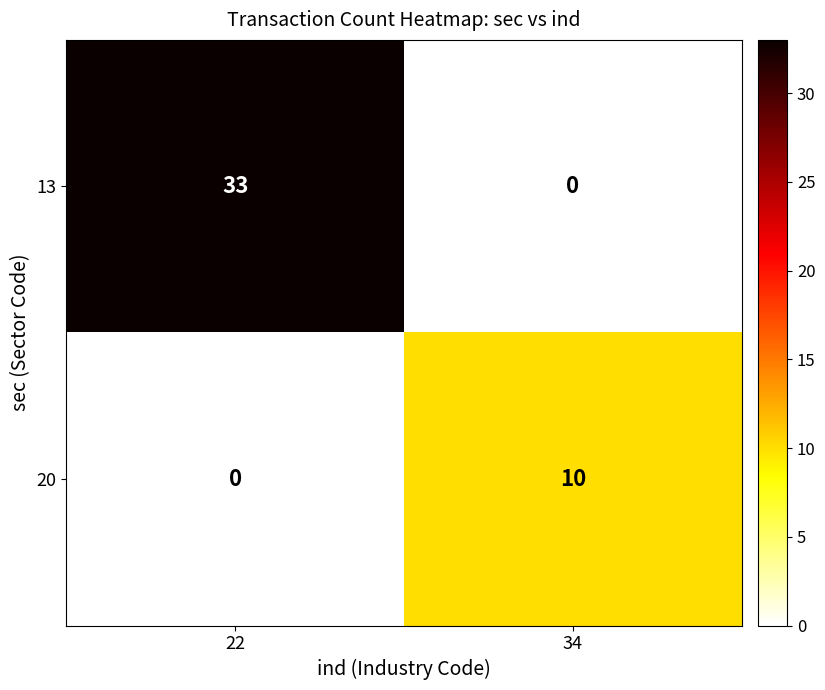

How many series are shown in this chart?

2